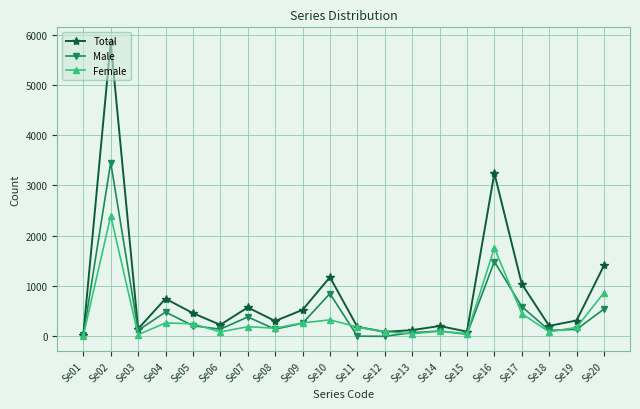

At which category is the sum across all series the highest?

Se02